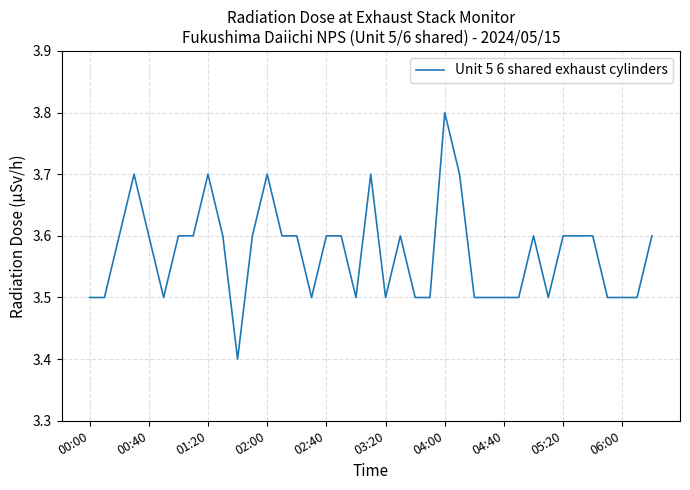

What is the smallest value displayed?

3.4